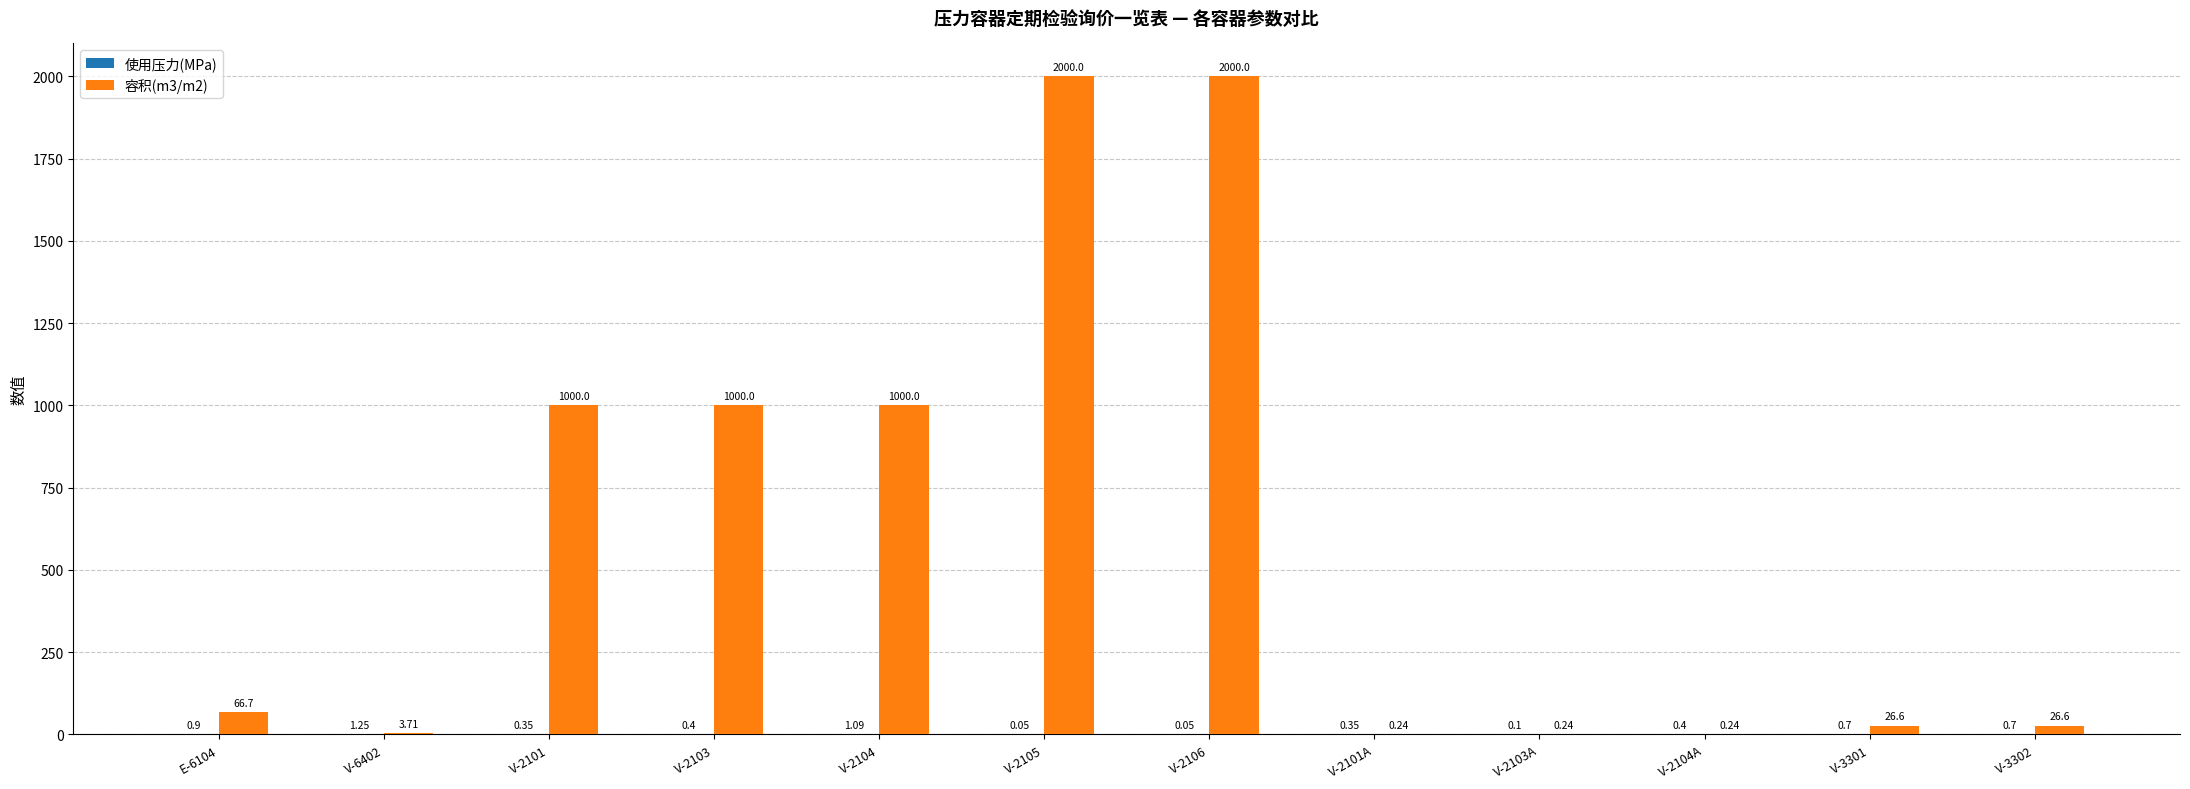

Between V-2103 and V-3301, which series saw the biggest shift?

容积(m3/m2)